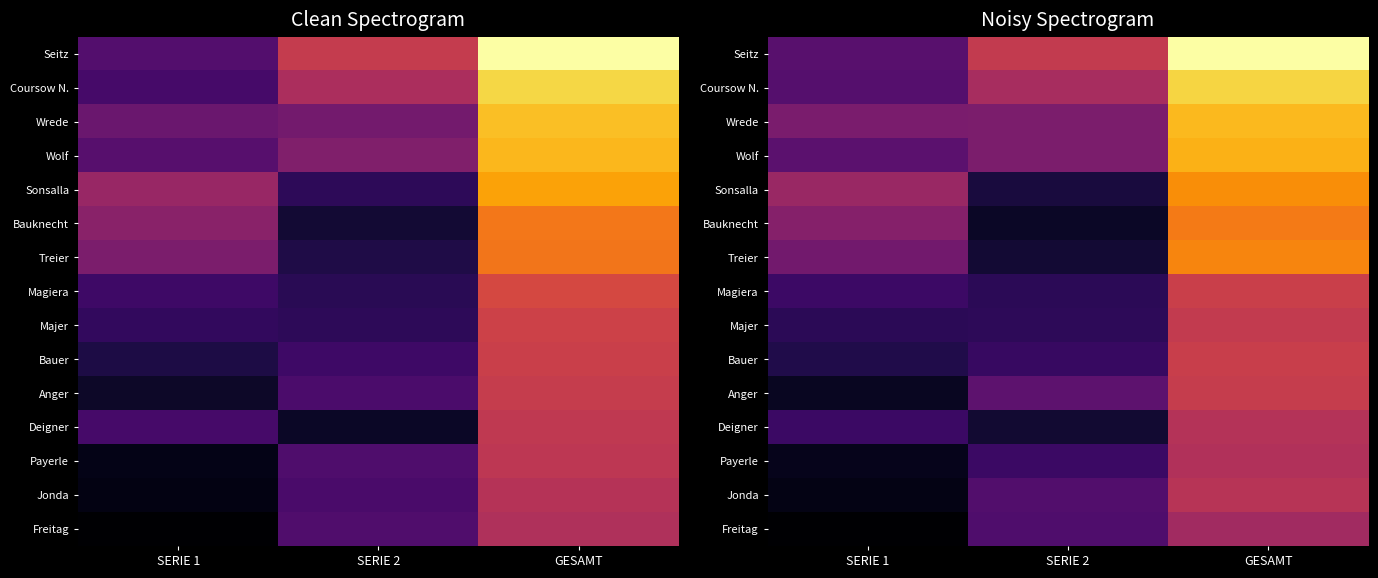

What is the greatest value displayed?

3123.9